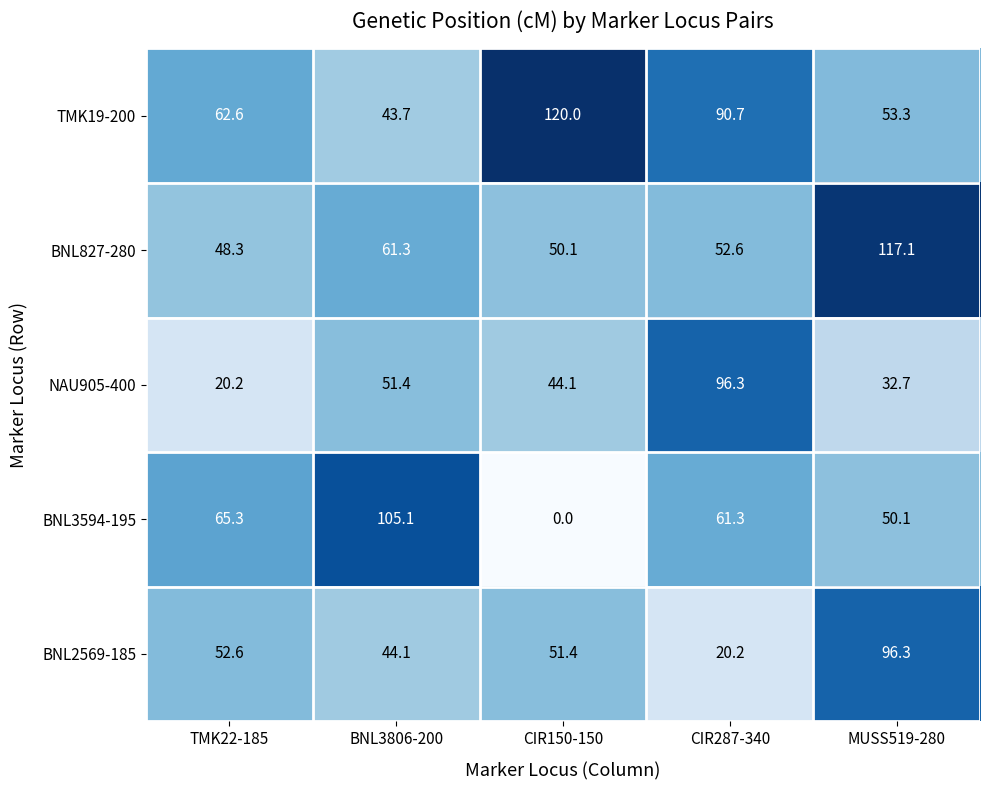

What is the spread (max minus min) of values at CIR287-340?

76.1